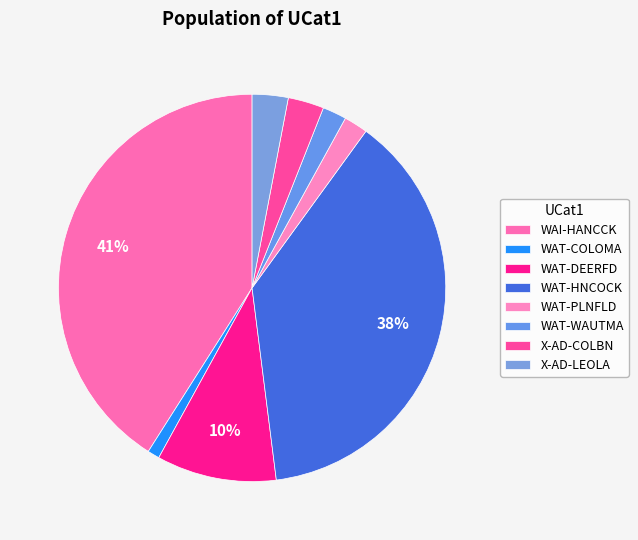

How many slices are in this pie chart?

8